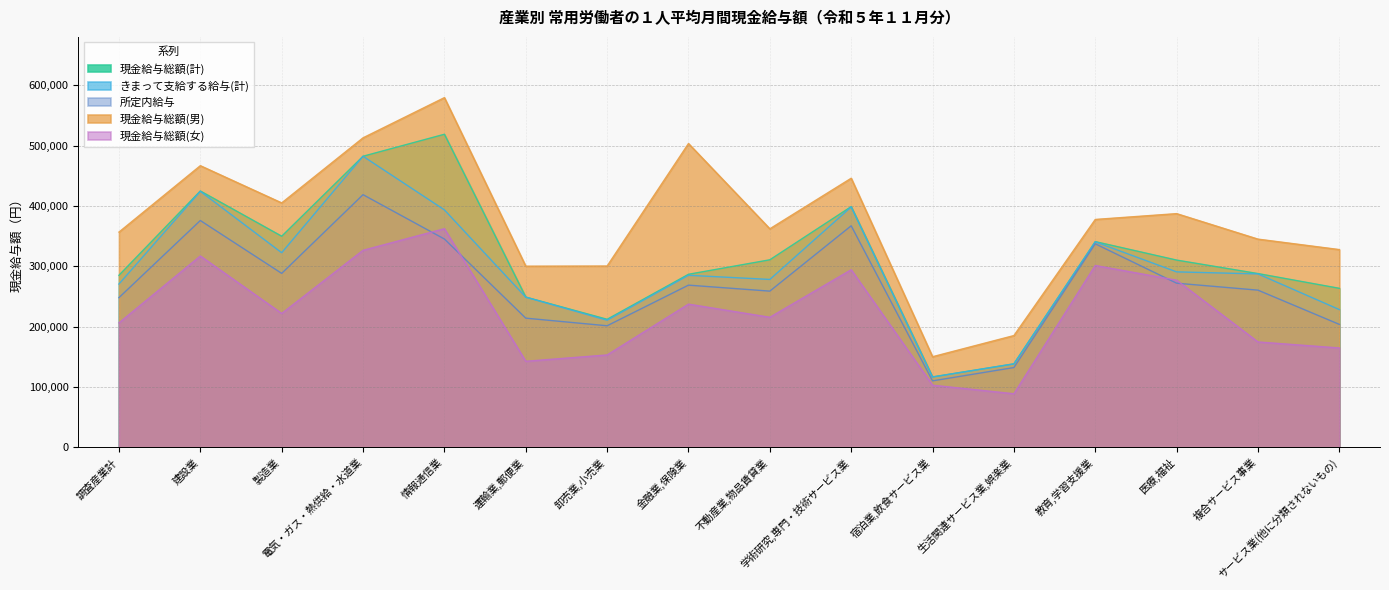

Which series has the largest total across all categories?

現金給与総額(男)